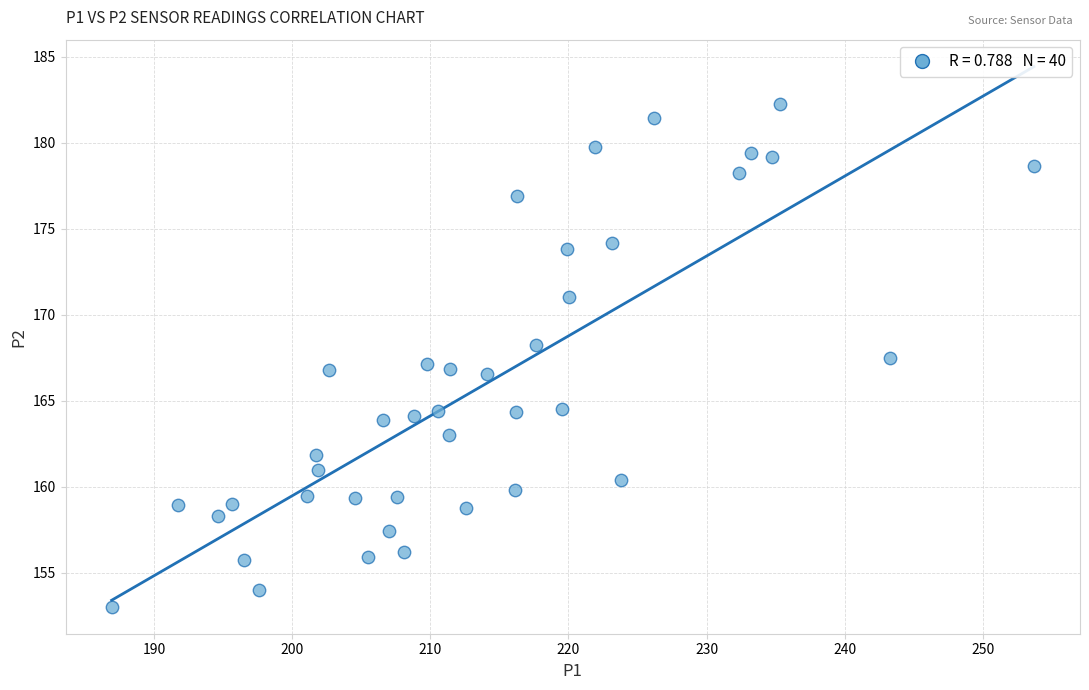

What is the range of X values (max minus min)?

66.8